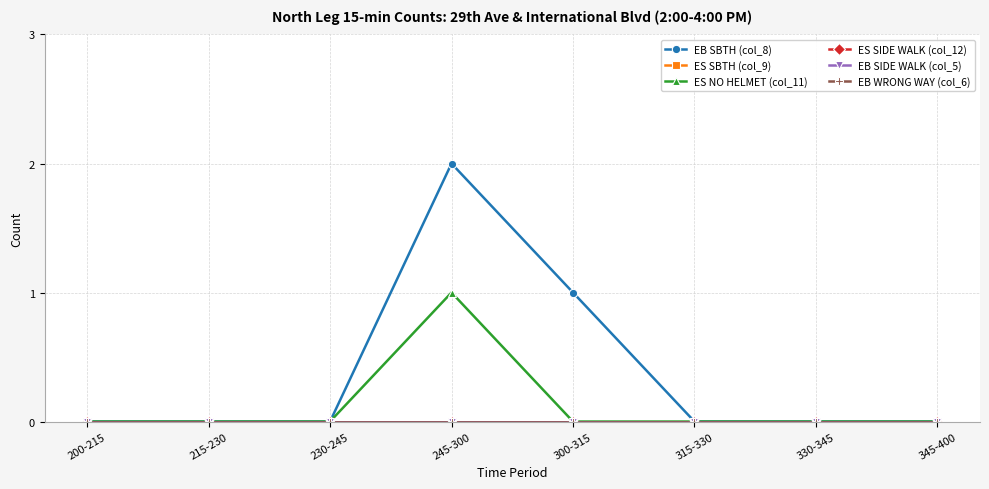

Reading right to left, list all the values displayed in this chart.

EB SBTH (col_8): 345-400=0	330-345=0	315-330=0	300-315=1	245-300=2	230-245=0	215-230=0	200-215=0
ES SBTH (col_9): 345-400=0	330-345=0	315-330=0	300-315=0	245-300=0	230-245=0	215-230=0	200-215=0
ES NO HELMET (col_11): 345-400=0	330-345=0	315-330=0	300-315=0	245-300=1	230-245=0	215-230=0	200-215=0
ES SIDE WALK (col_12): 345-400=0	330-345=0	315-330=0	300-315=0	245-300=0	230-245=0	215-230=0	200-215=0
EB SIDE WALK (col_5): 345-400=0	330-345=0	315-330=0	300-315=0	245-300=0	230-245=0	215-230=0	200-215=0
EB WRONG WAY (col_6): 345-400=0	330-345=0	315-330=0	300-315=0	245-300=0	230-245=0	215-230=0	200-215=0